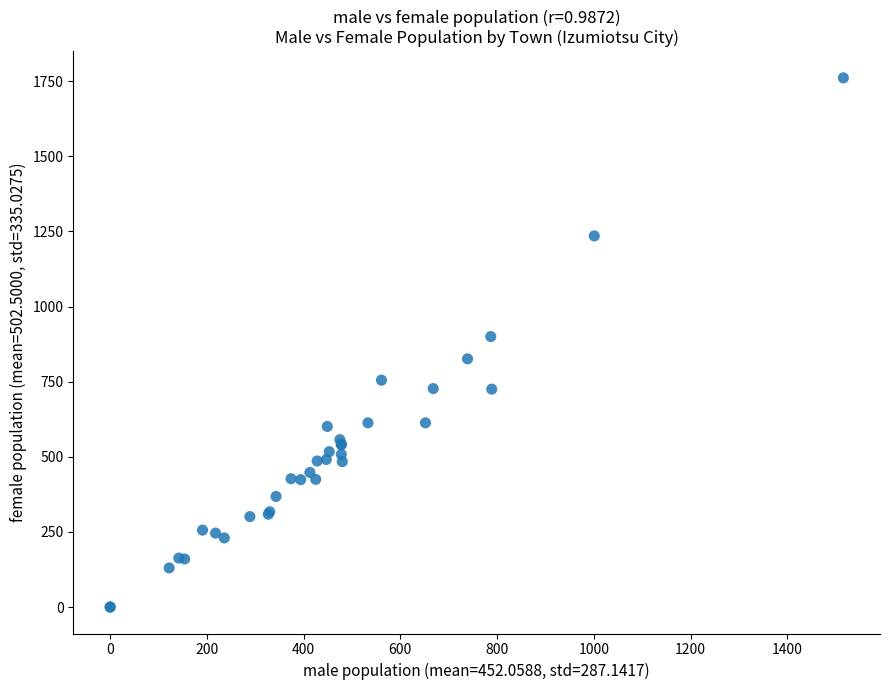

What Y value in the scatter plot is closest to 880?

900